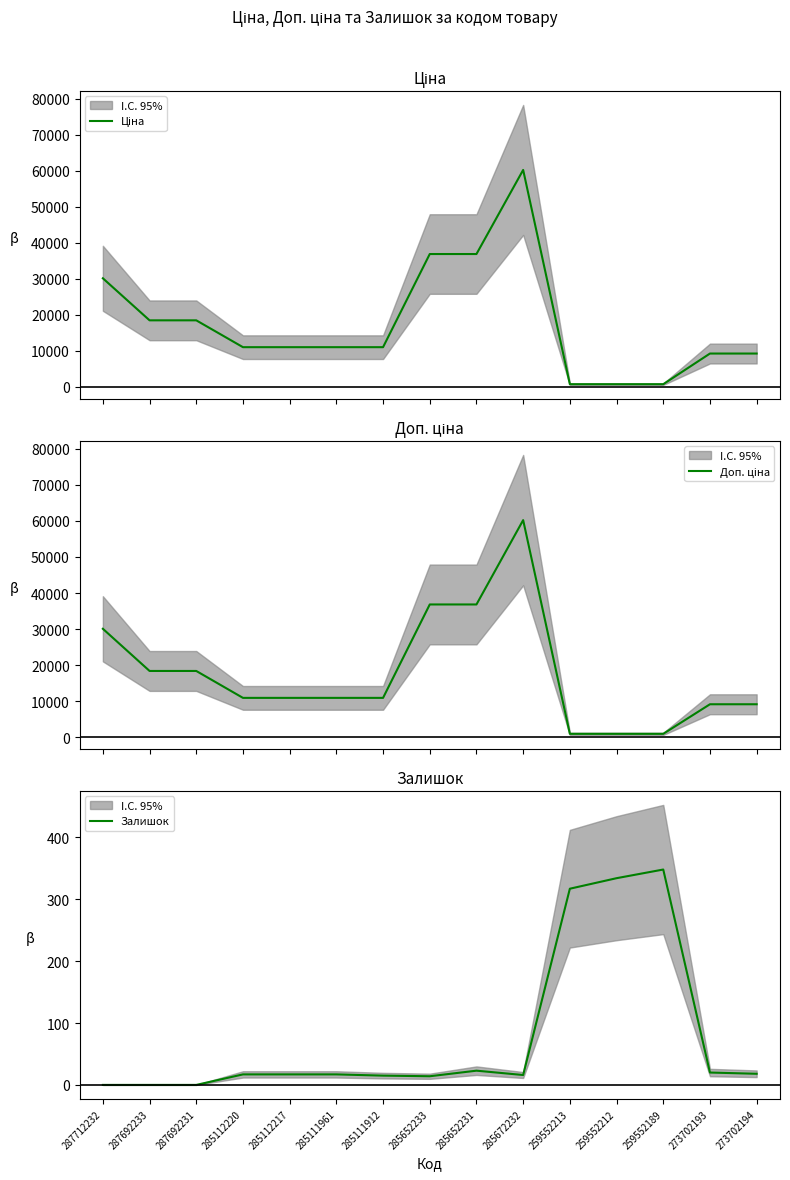

Which series has the widest spread of values?

Ціна